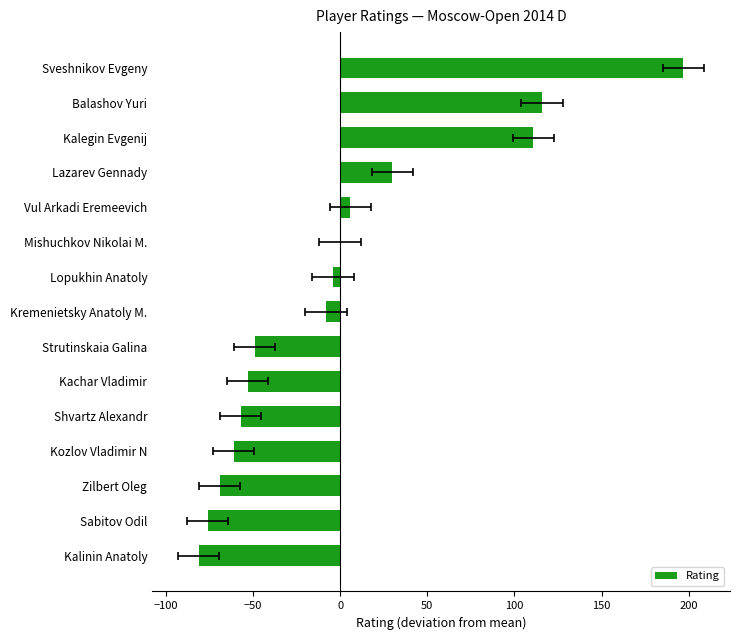

True or false: the data shows -0.2 at Mishuchkov Nikolai M..

False